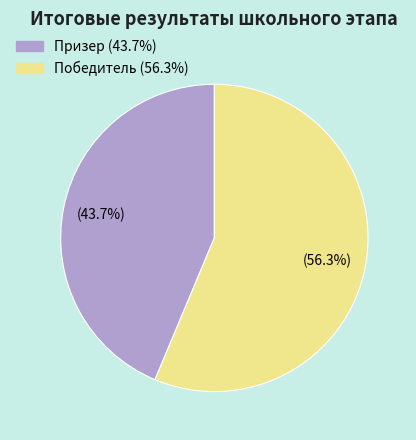

Is Призер the majority of the pie?

No